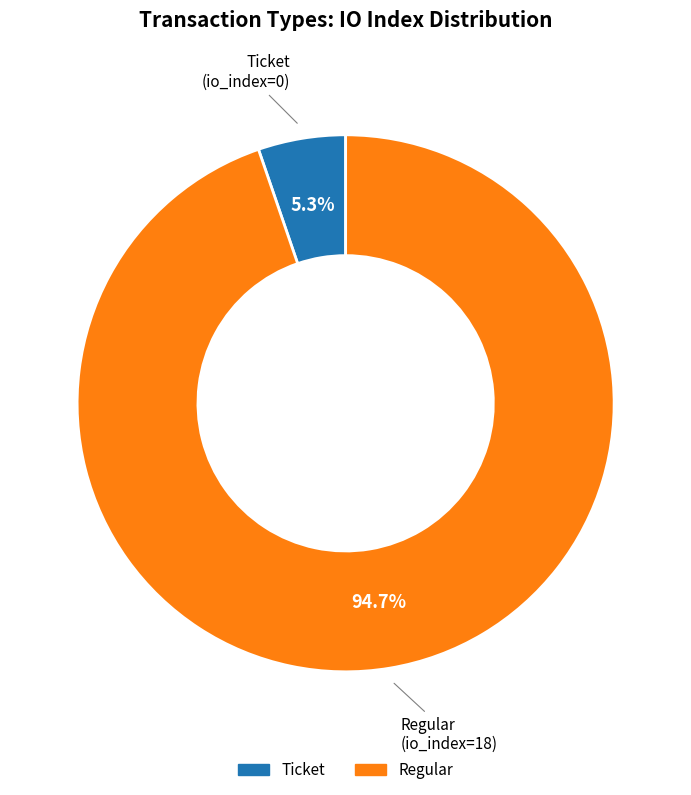

Does any single category account for the majority?

Yes